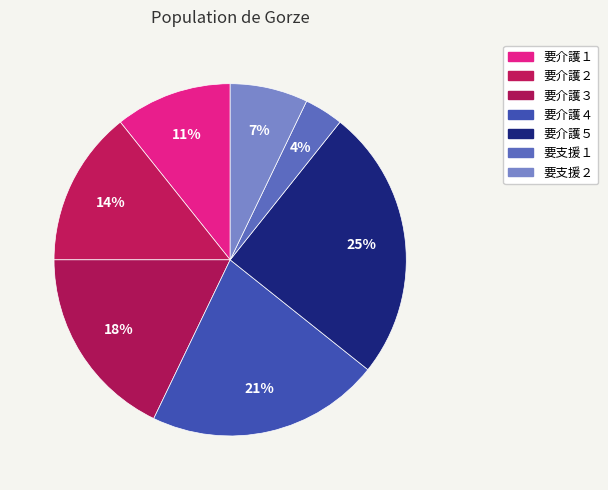

Is it true that 要介護２ is 14% of the pie?

True